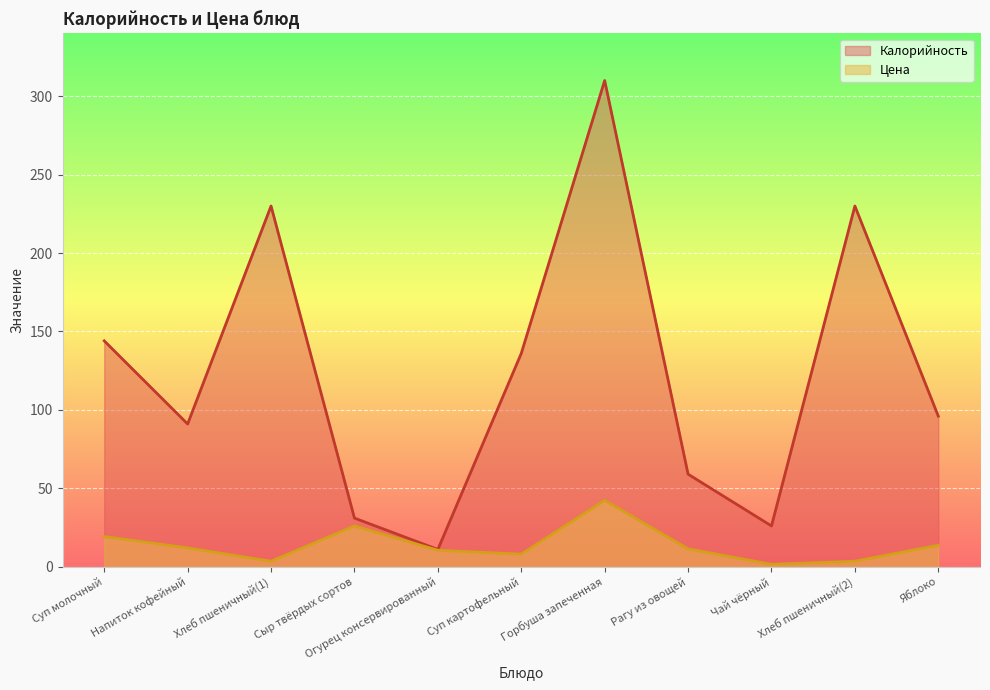

What is the average value of the Цена series?

13.8